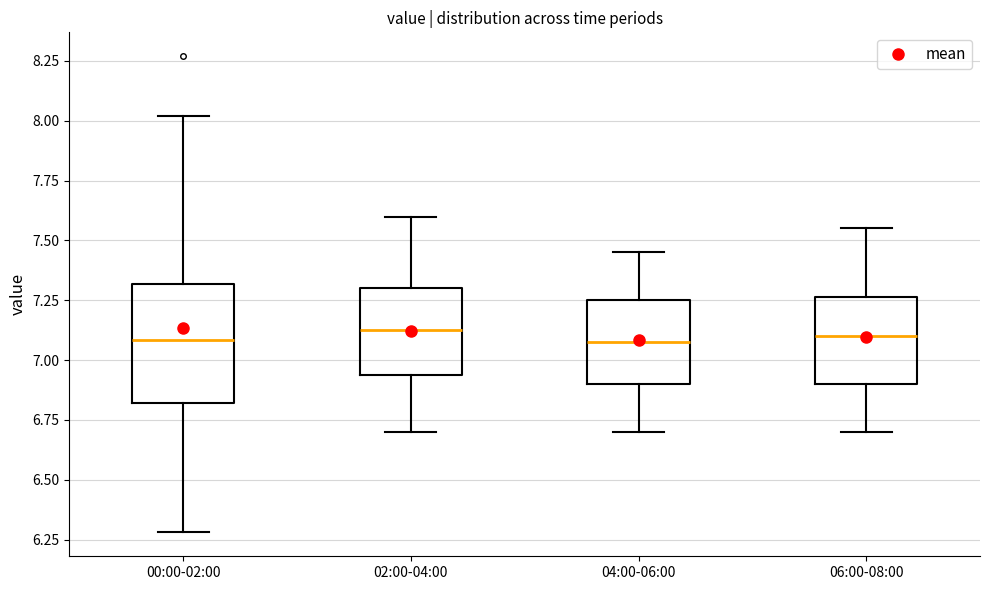

Which box is the tallest, from its lower edge to its upper edge?

00:00-02:00